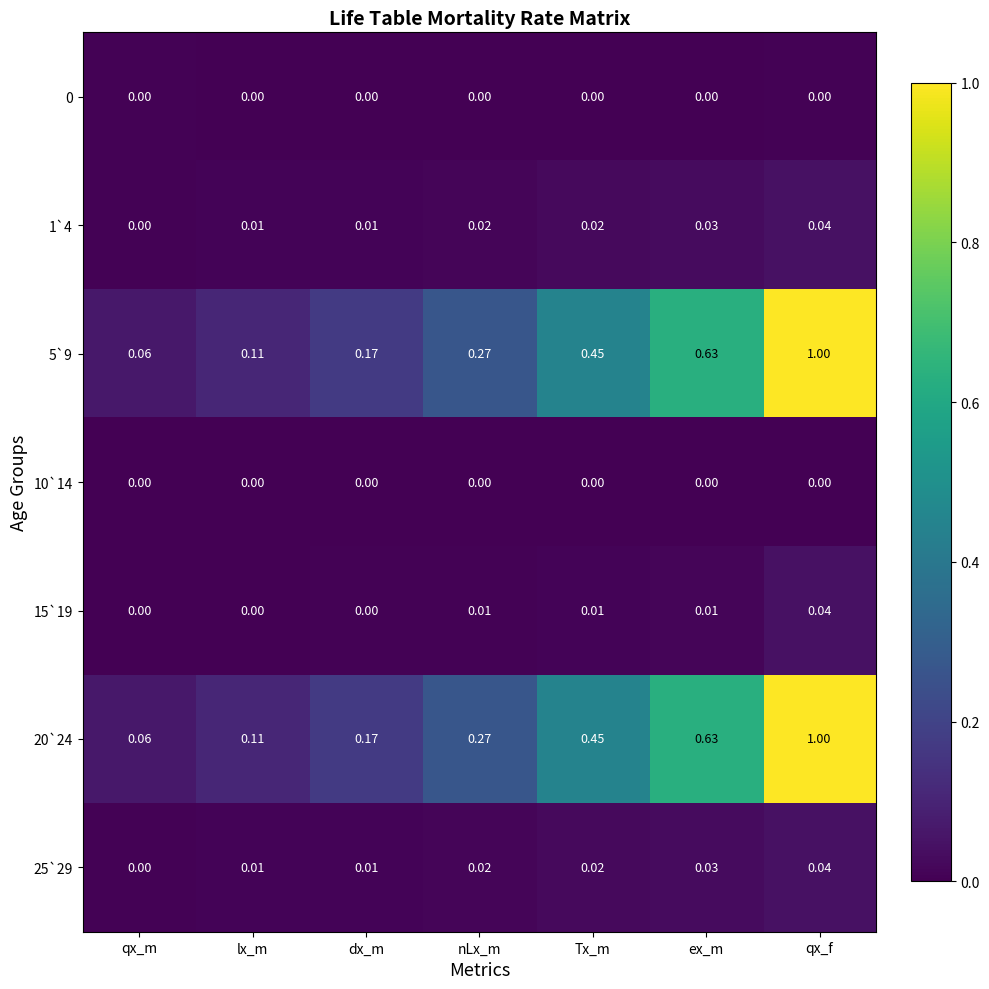

List the labels in order of 5`9 value, smallest first.

qx_m, lx_m, dx_m, nLx_m, Tx_m, ex_m, qx_f